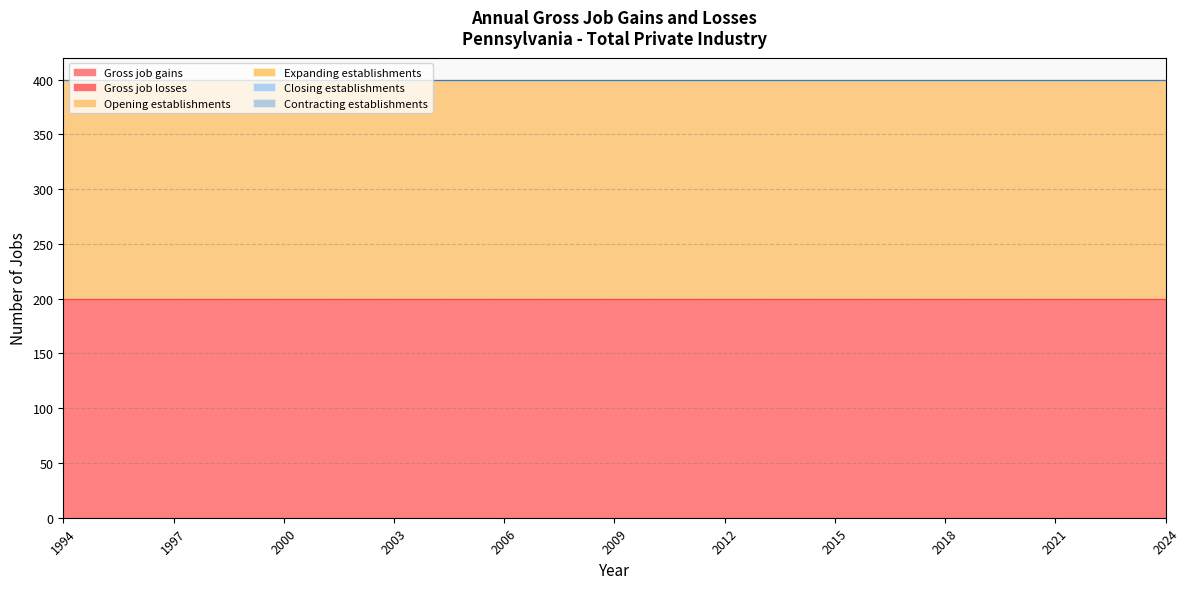

List the labels in order of Expanding establishments value, largest first.

1994, 1995, 1996, 1997, 1998, 1999, 2000, 2001, 2002, 2003, 2004, 2005, 2006, 2007, 2008, 2009, 2010, 2011, 2012, 2013, 2014, 2015, 2016, 2017, 2018, 2019, 2020, 2021, 2022, 2023, 2024